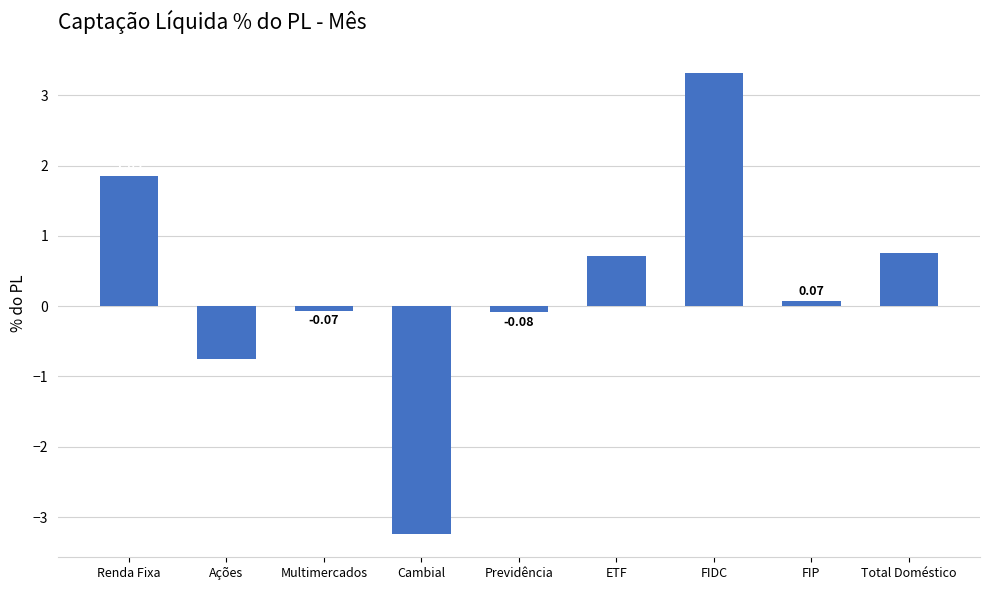

What position from the right is Renda Fixa?

9